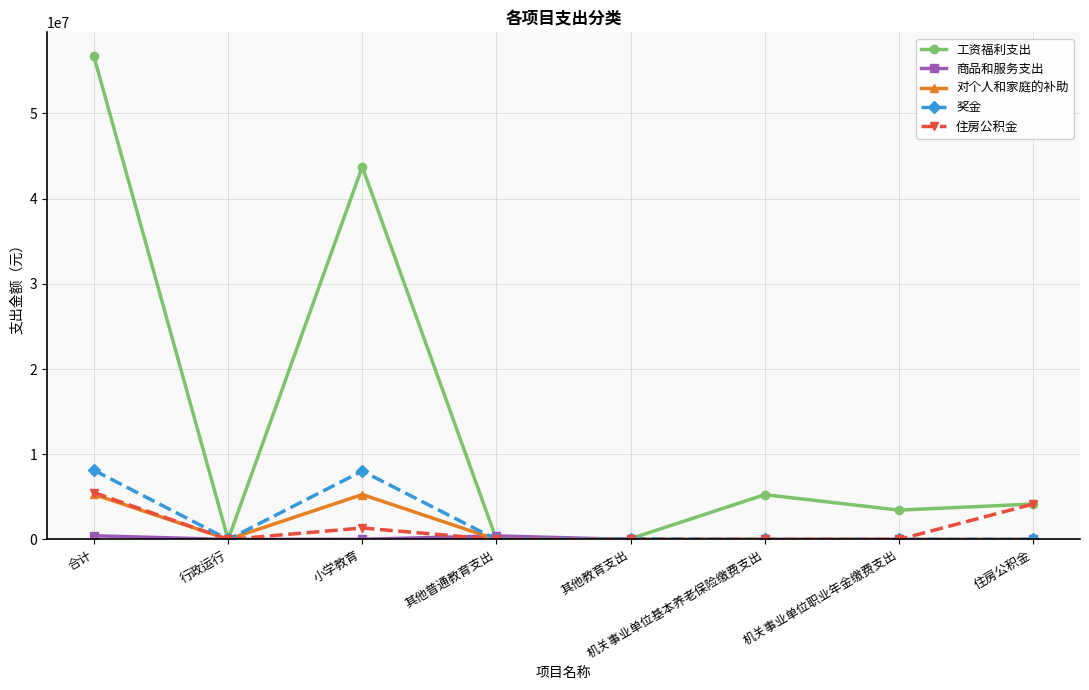

What is the maximum value shown in the chart?

56678360.7